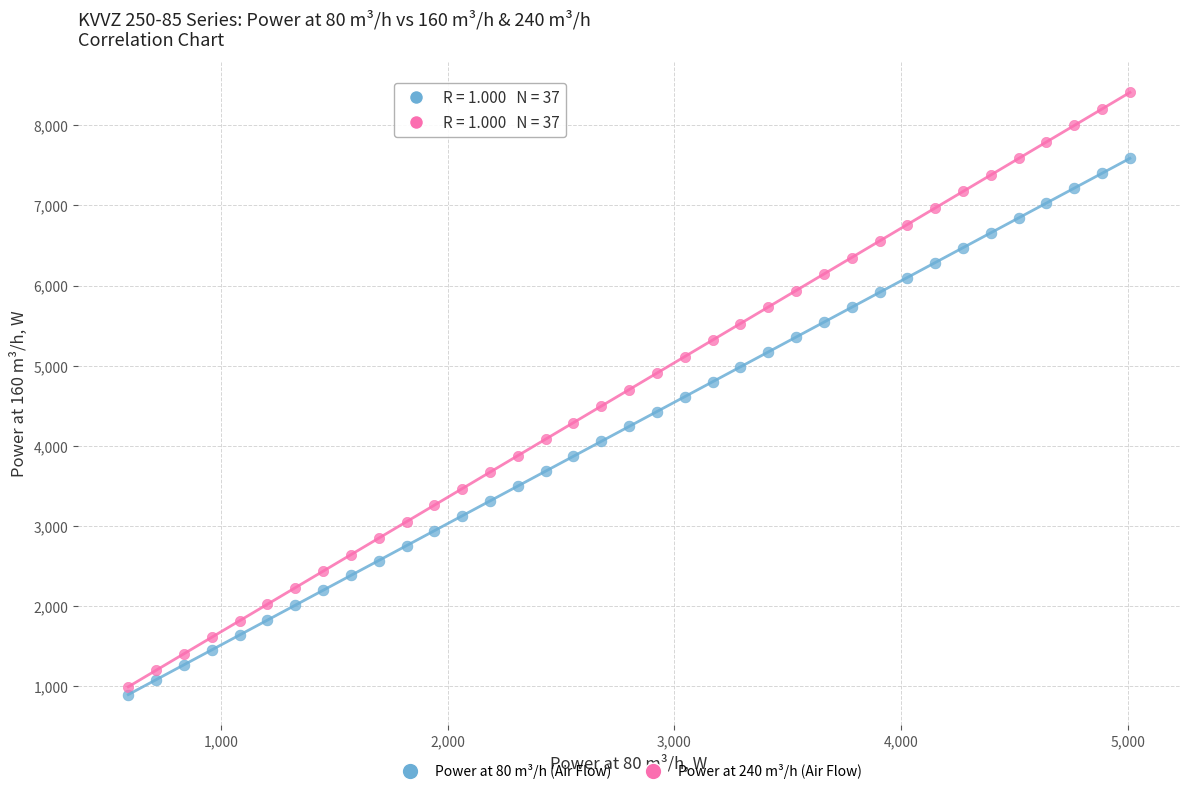

Across all data points, what is the range of X values (max minus min)?

4416.4